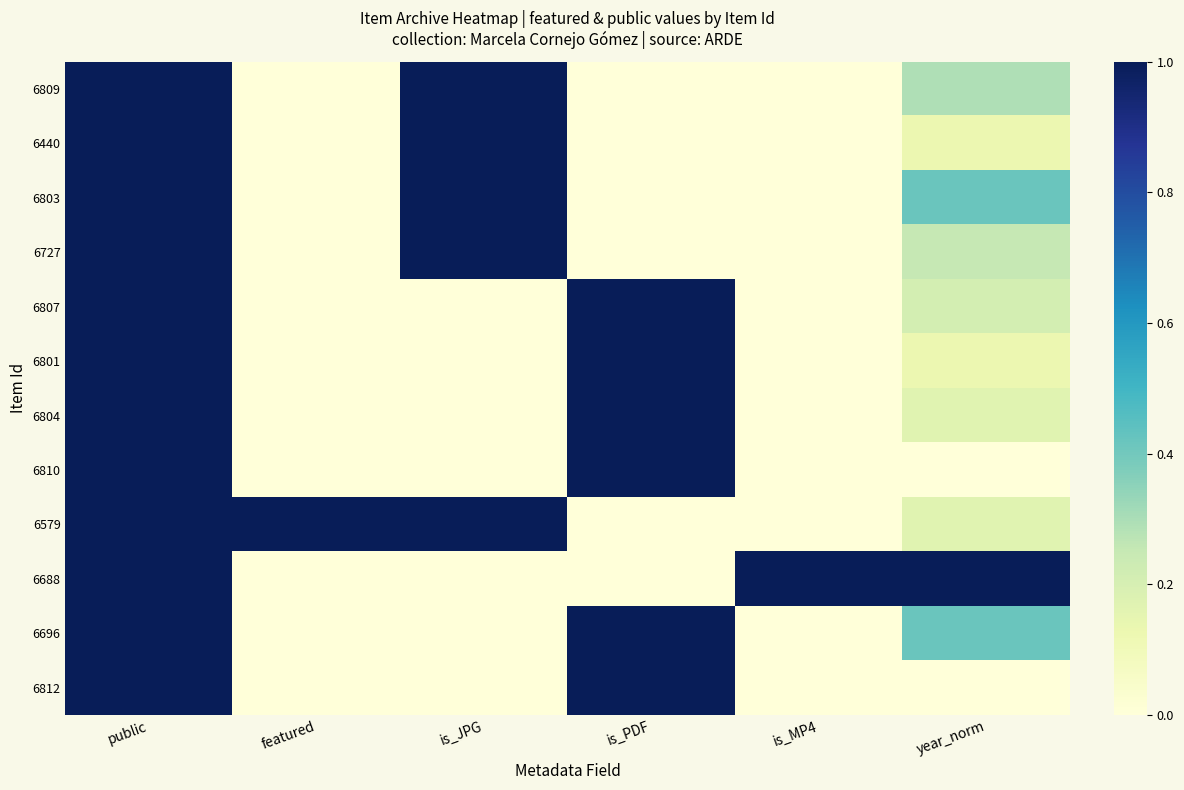

Reading left to right, transcribe all the data shown in this chart.

6809: public=1.0	featured=0.0	is_JPG=1.0	is_PDF=0.0	is_MP4=0.0	year_norm=0.3
6440: public=1.0	featured=0.0	is_JPG=1.0	is_PDF=0.0	is_MP4=0.0	year_norm=0.1
6803: public=1.0	featured=0.0	is_JPG=1.0	is_PDF=0.0	is_MP4=0.0	year_norm=0.4
6727: public=1.0	featured=0.0	is_JPG=1.0	is_PDF=0.0	is_MP4=0.0	year_norm=0.2
6807: public=1.0	featured=0.0	is_JPG=0.0	is_PDF=1.0	is_MP4=0.0	year_norm=0.2
6801: public=1.0	featured=0.0	is_JPG=0.0	is_PDF=1.0	is_MP4=0.0	year_norm=0.1
6804: public=1.0	featured=0.0	is_JPG=0.0	is_PDF=1.0	is_MP4=0.0	year_norm=0.2
6810: public=1.0	featured=0.0	is_JPG=0.0	is_PDF=1.0	is_MP4=0.0	year_norm=0.0
6579: public=1.0	featured=1.0	is_JPG=1.0	is_PDF=0.0	is_MP4=0.0	year_norm=0.2
6688: public=1.0	featured=0.0	is_JPG=0.0	is_PDF=0.0	is_MP4=1.0	year_norm=1.0
6696: public=1.0	featured=0.0	is_JPG=0.0	is_PDF=1.0	is_MP4=0.0	year_norm=0.4
6812: public=1.0	featured=0.0	is_JPG=0.0	is_PDF=1.0	is_MP4=0.0	year_norm=0.0